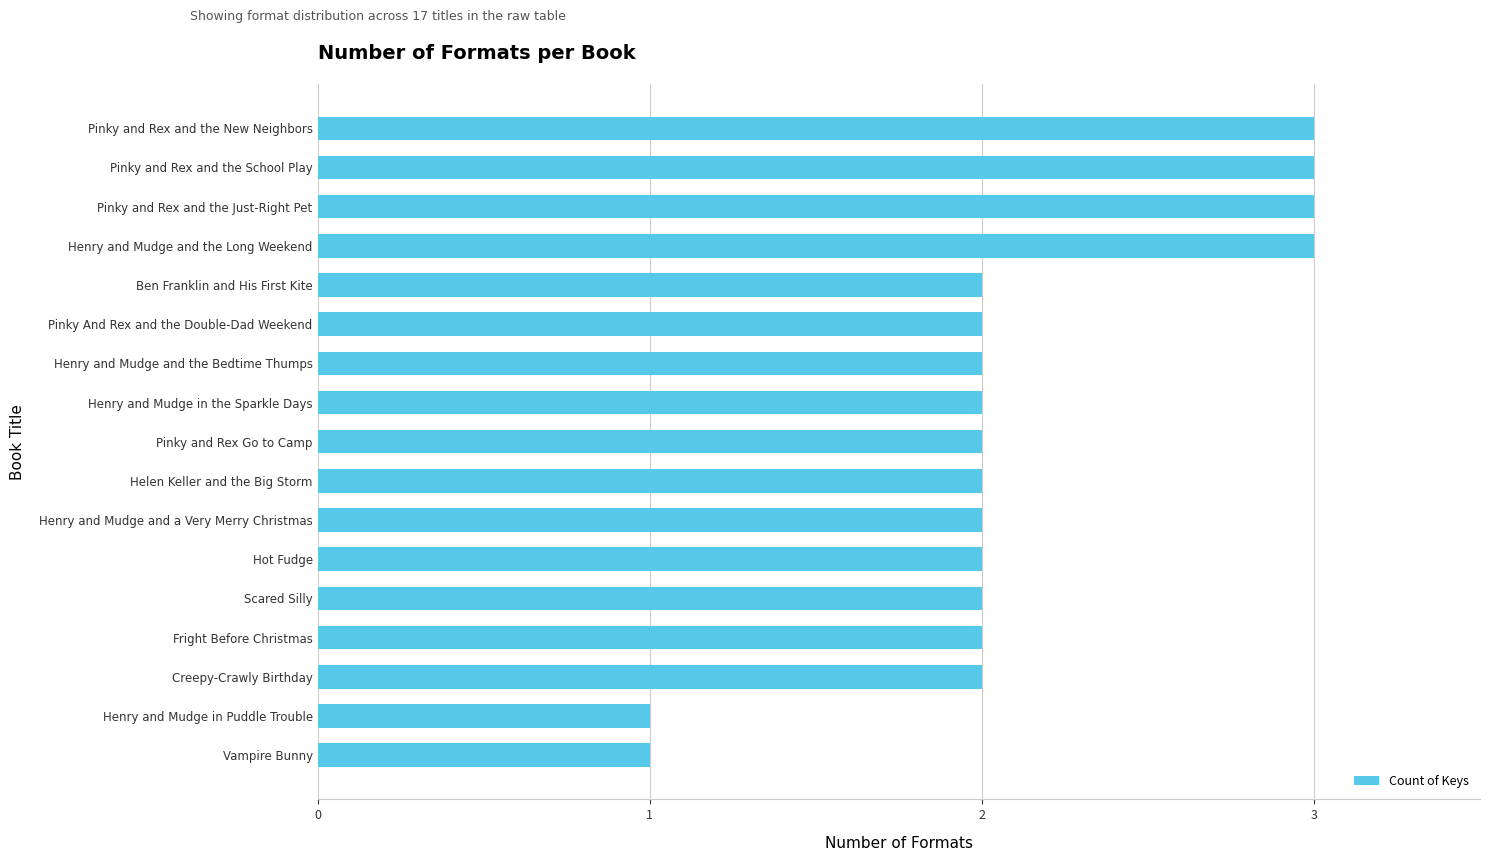

Approximately how many times larger is the value at Hot Fudge compared to Vampire Bunny?

2.0